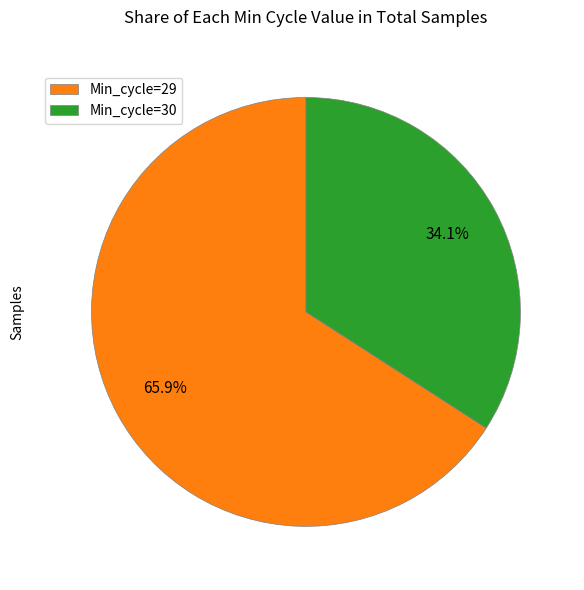

What is the largest slice in the pie chart?

Min_cycle=29